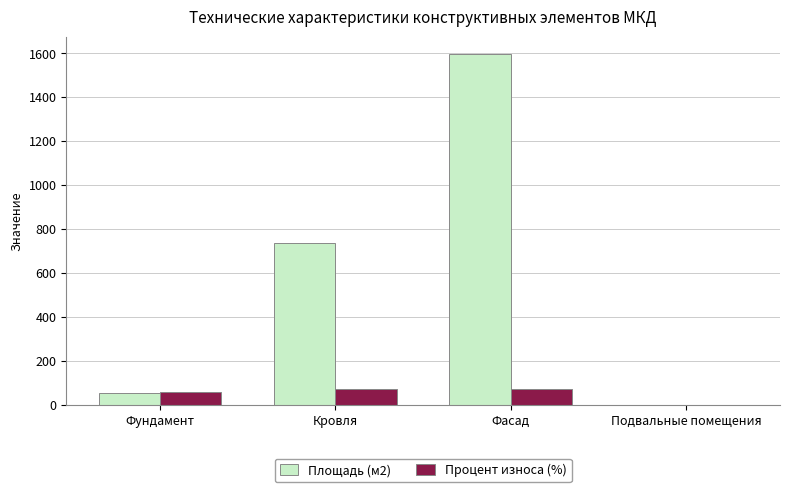

How many Процент износа (%) values are between 59 and 69?

3